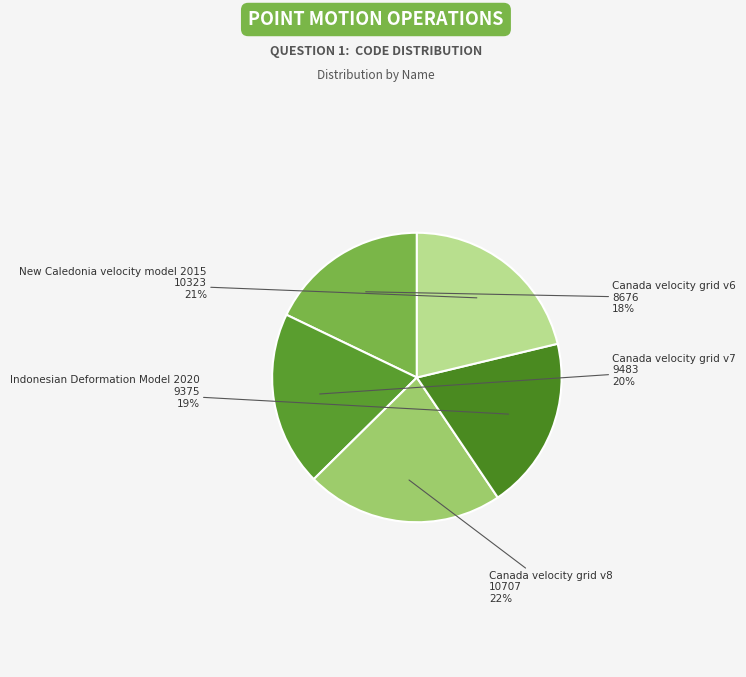

How many segments does this pie chart have?

5